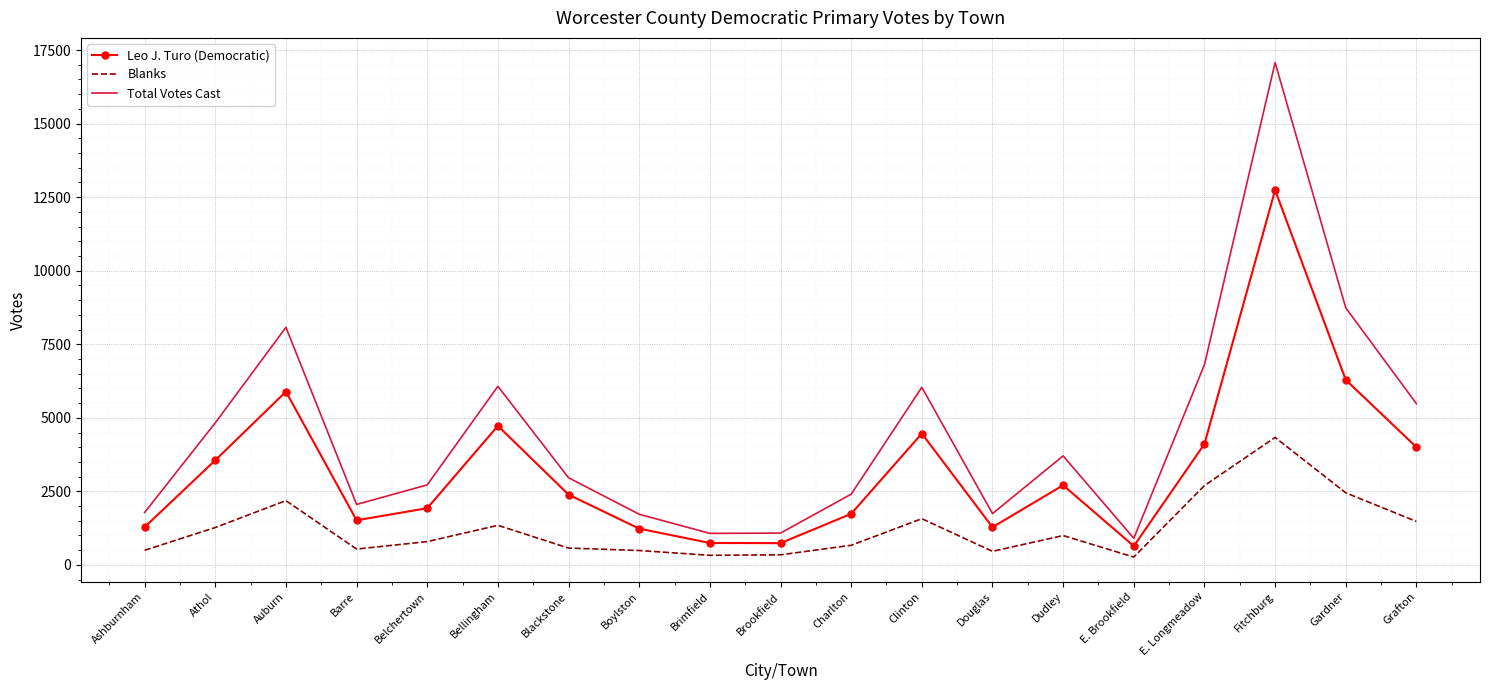

Is it true that Leo J. Turo (Democratic) equals 1486 at Dudley?

False